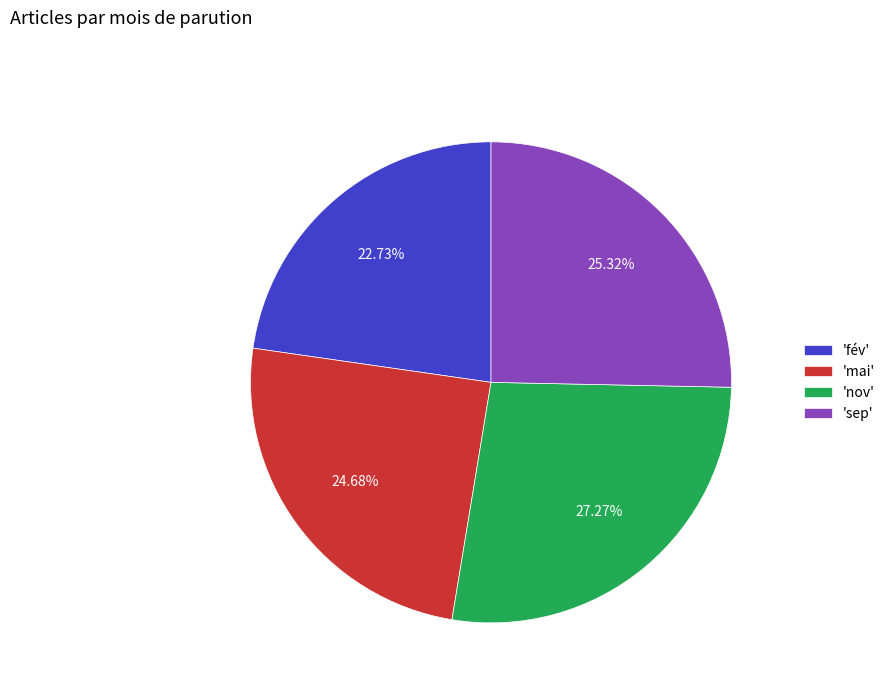

Count the number of slices in the pie.

4